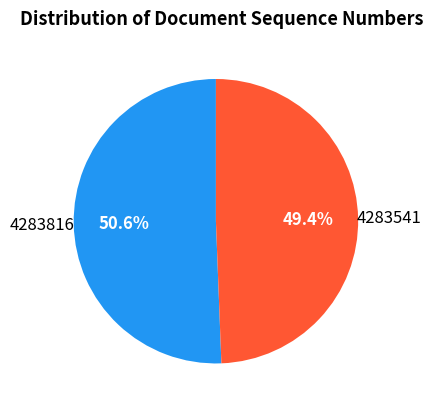

How many slices are in this pie chart?

2